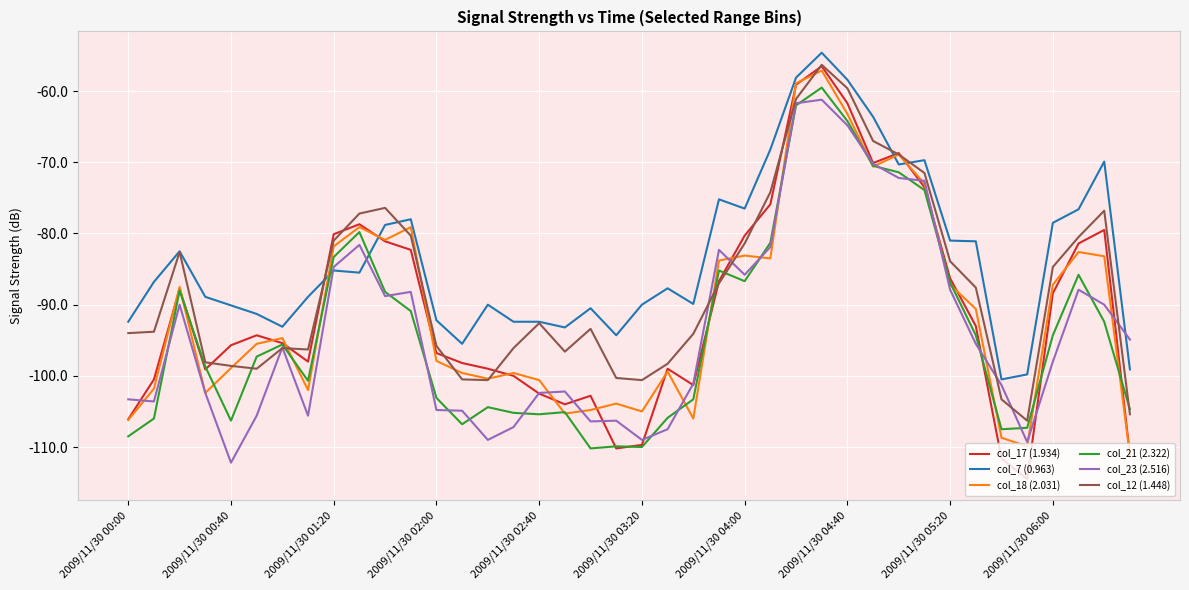

Which series has the largest range (max minus min)?

col_17 (1.934)